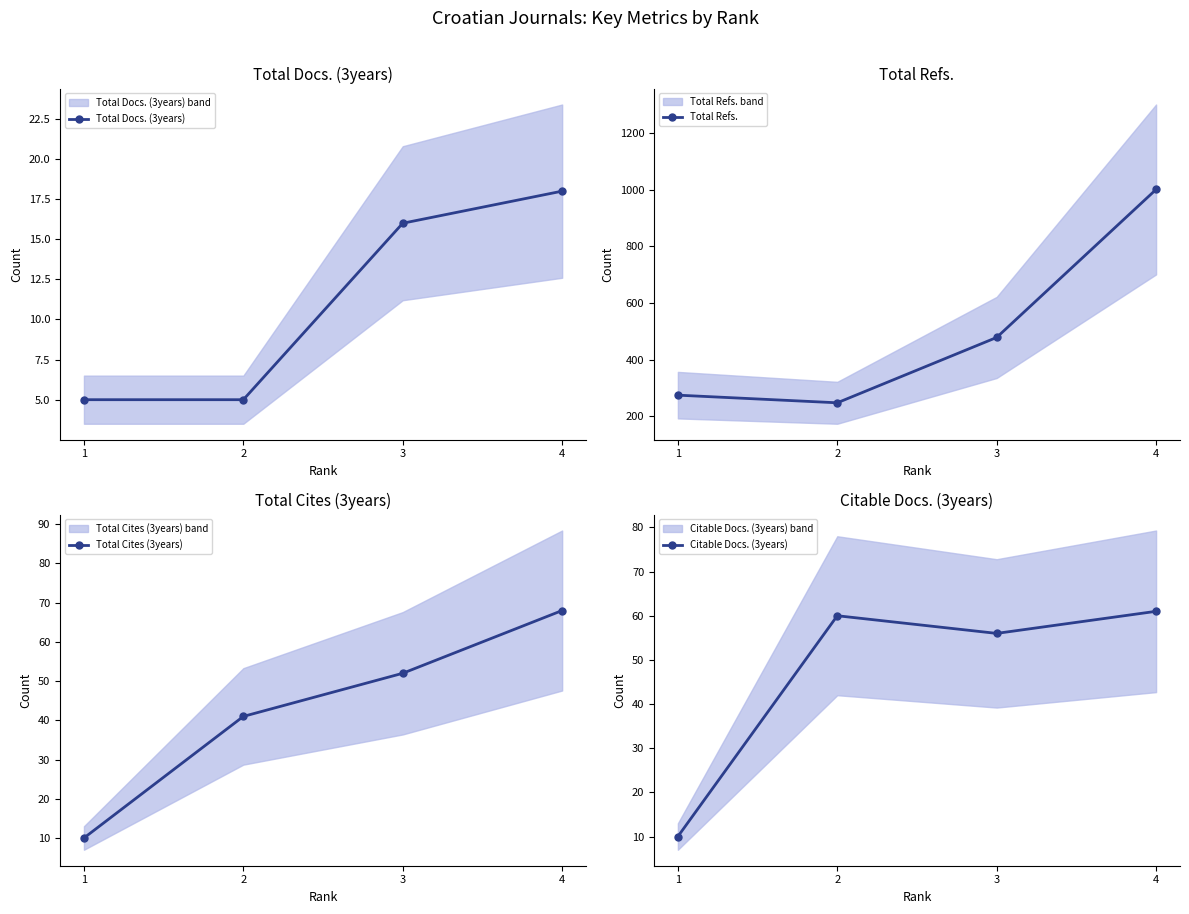

Count the number of data series in this chart.

4